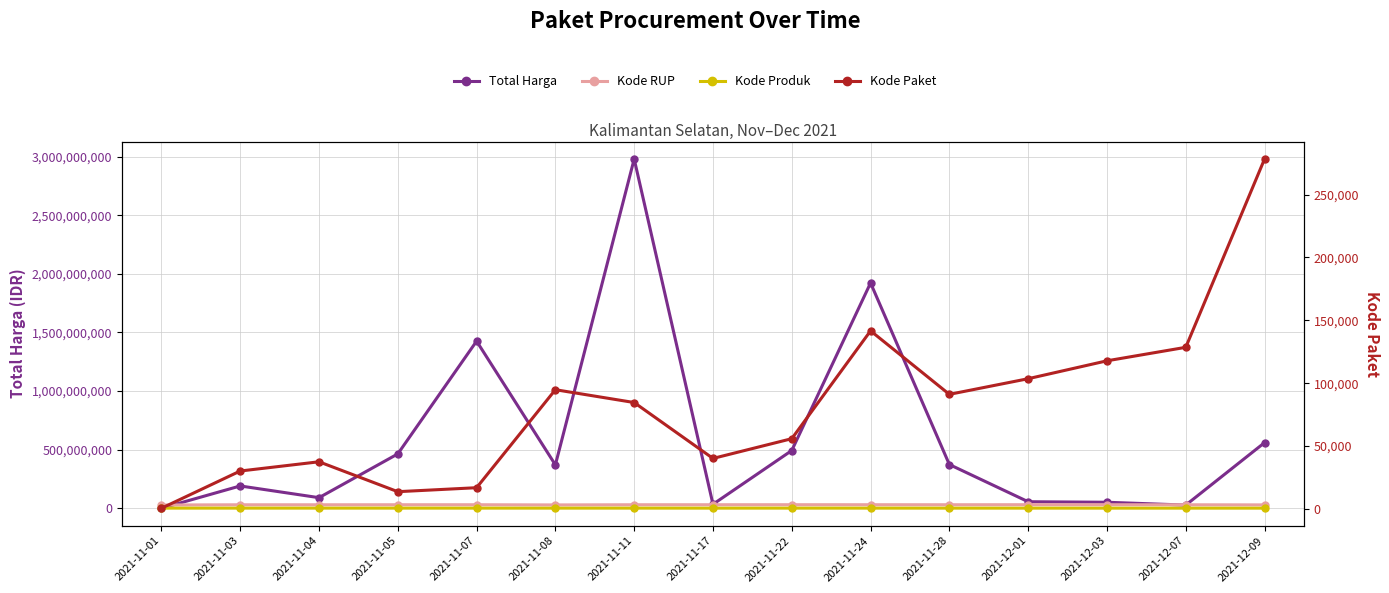

True or false: Kode RUP and Kode Produk intersect in this chart.

False